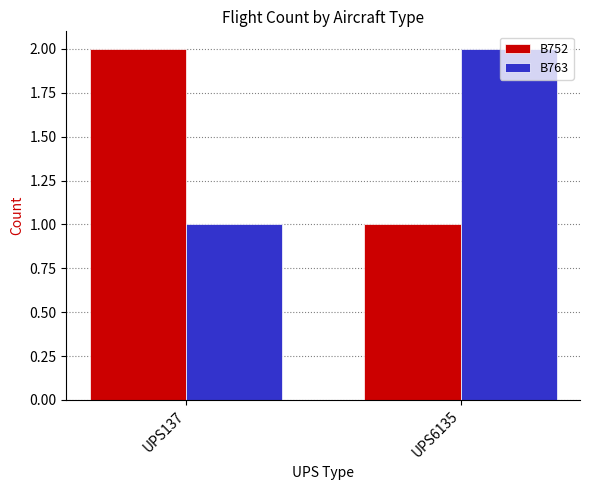

Read the B763 value at UPS6135.

2